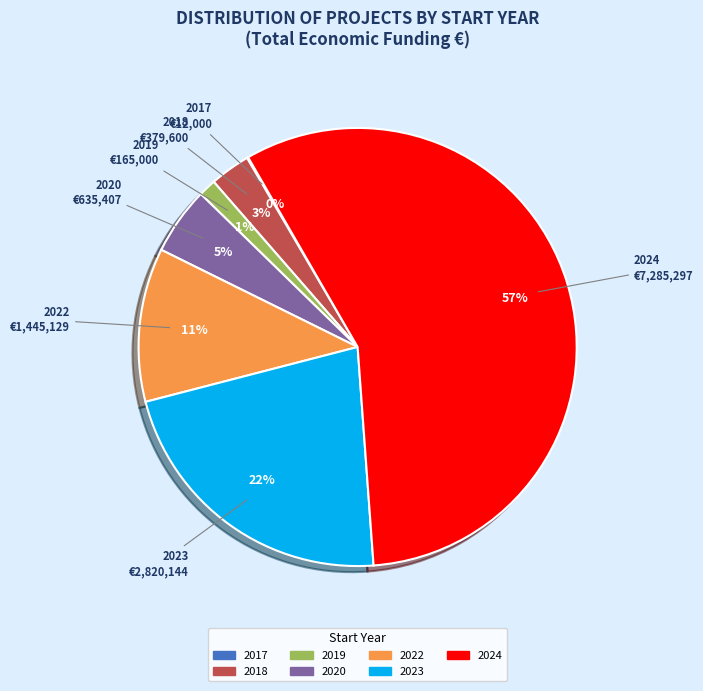

What is the largest slice in the pie chart?

2024